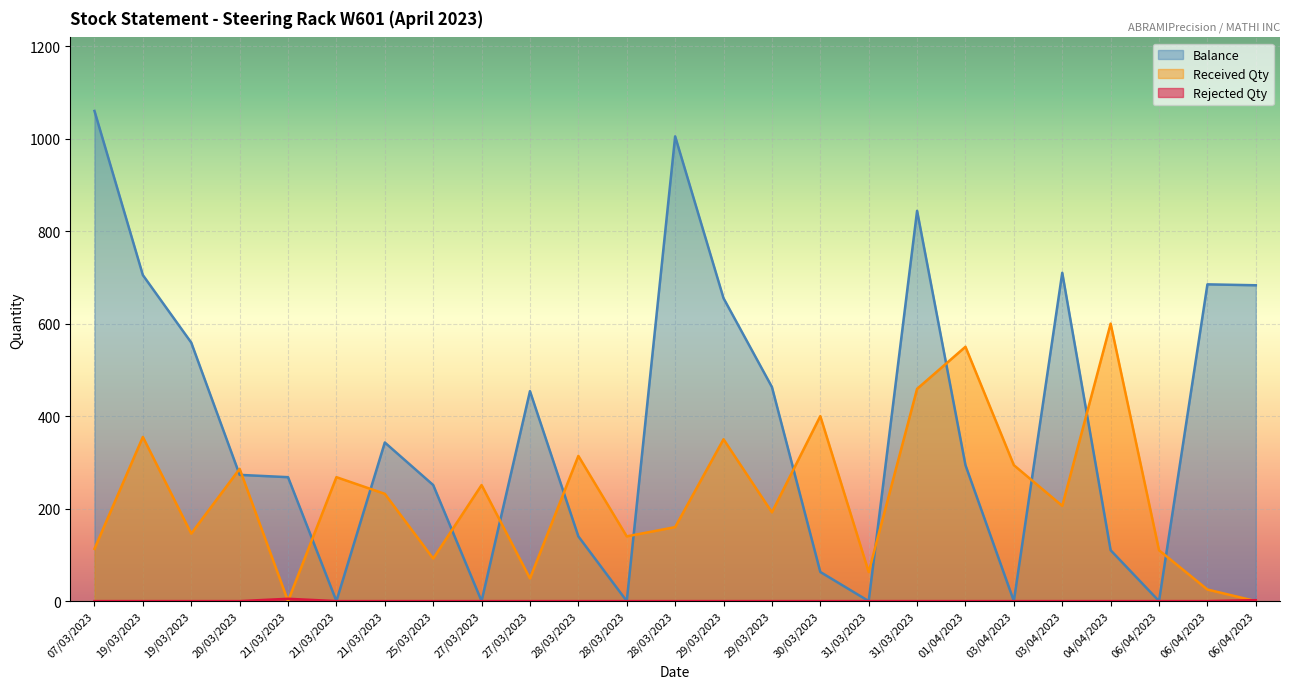

What is the sum of the Rejected Qty values at 21/03/2023 and 25/03/2023?

5